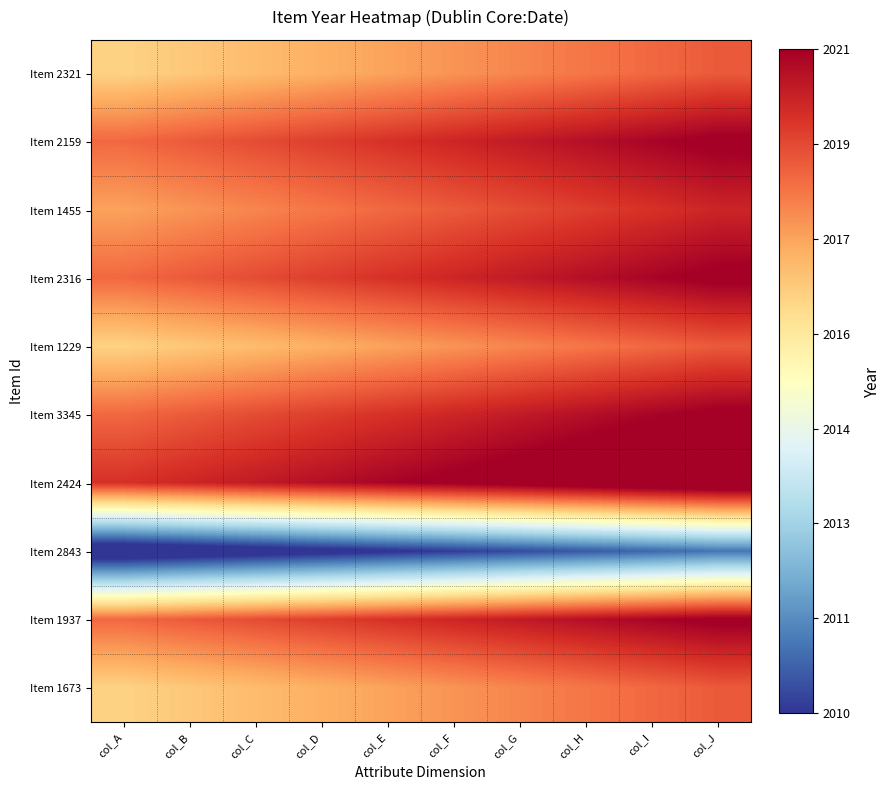

Reading left to right, transcribe all the data shown in this chart.

Item 2321: col_A=2016.9	col_B=2017.1	col_C=2017.4	col_D=2017.6	col_E=2017.9	col_F=2018.1	col_G=2018.4	col_H=2018.6	col_I=2018.9	col_J=2019.1
Item 2159: col_A=2018.9	col_B=2019.1	col_C=2019.4	col_D=2019.6	col_E=2019.9	col_F=2020.1	col_G=2020.4	col_H=2020.6	col_I=2020.9	col_J=2021.1
Item 1455: col_A=2017.9	col_B=2018.1	col_C=2018.4	col_D=2018.6	col_E=2018.9	col_F=2019.1	col_G=2019.4	col_H=2019.6	col_I=2019.9	col_J=2020.1
Item 2316: col_A=2018.9	col_B=2019.1	col_C=2019.4	col_D=2019.6	col_E=2019.9	col_F=2020.1	col_G=2020.4	col_H=2020.6	col_I=2020.9	col_J=2021.1
Item 1229: col_A=2016.9	col_B=2017.1	col_C=2017.4	col_D=2017.6	col_E=2017.9	col_F=2018.1	col_G=2018.4	col_H=2018.6	col_I=2018.9	col_J=2019.1
Item 3345: col_A=2018.9	col_B=2019.1	col_C=2019.4	col_D=2019.6	col_E=2019.9	col_F=2020.1	col_G=2020.4	col_H=2020.6	col_I=2020.9	col_J=2021.1
Item 2424: col_A=2019.9	col_B=2020.1	col_C=2020.4	col_D=2020.6	col_E=2020.9	col_F=2021.1	col_G=2021.4	col_H=2021.6	col_I=2021.9	col_J=2022.1
Item 2843: col_A=2008.9	col_B=2009.1	col_C=2009.4	col_D=2009.6	col_E=2009.9	col_F=2010.1	col_G=2010.4	col_H=2010.6	col_I=2010.9	col_J=2011.1
Item 1937: col_A=2018.9	col_B=2019.1	col_C=2019.4	col_D=2019.6	col_E=2019.9	col_F=2020.1	col_G=2020.4	col_H=2020.6	col_I=2020.9	col_J=2021.1
Item 1673: col_A=2016.9	col_B=2017.1	col_C=2017.4	col_D=2017.6	col_E=2017.9	col_F=2018.1	col_G=2018.4	col_H=2018.6	col_I=2018.9	col_J=2019.1